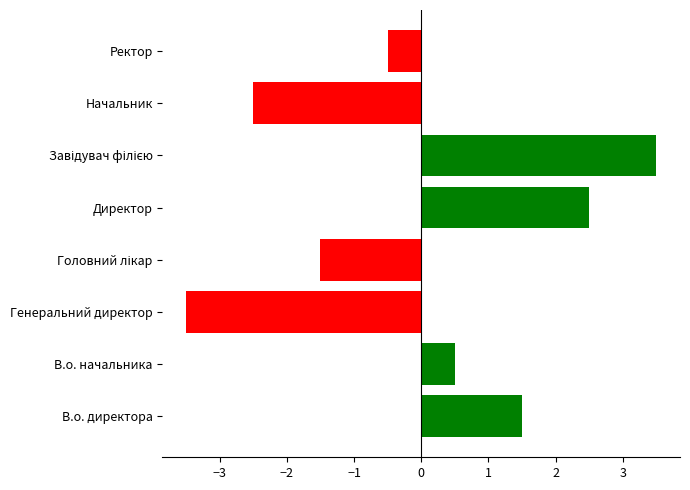

What is the smallest value displayed?

-3.5